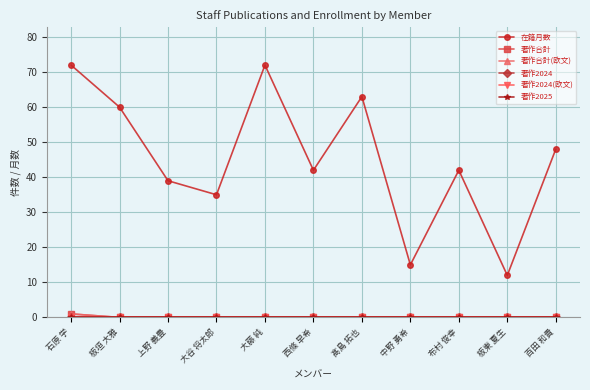

Where is 在籍月数 nearest to the value 42?

西條 早希